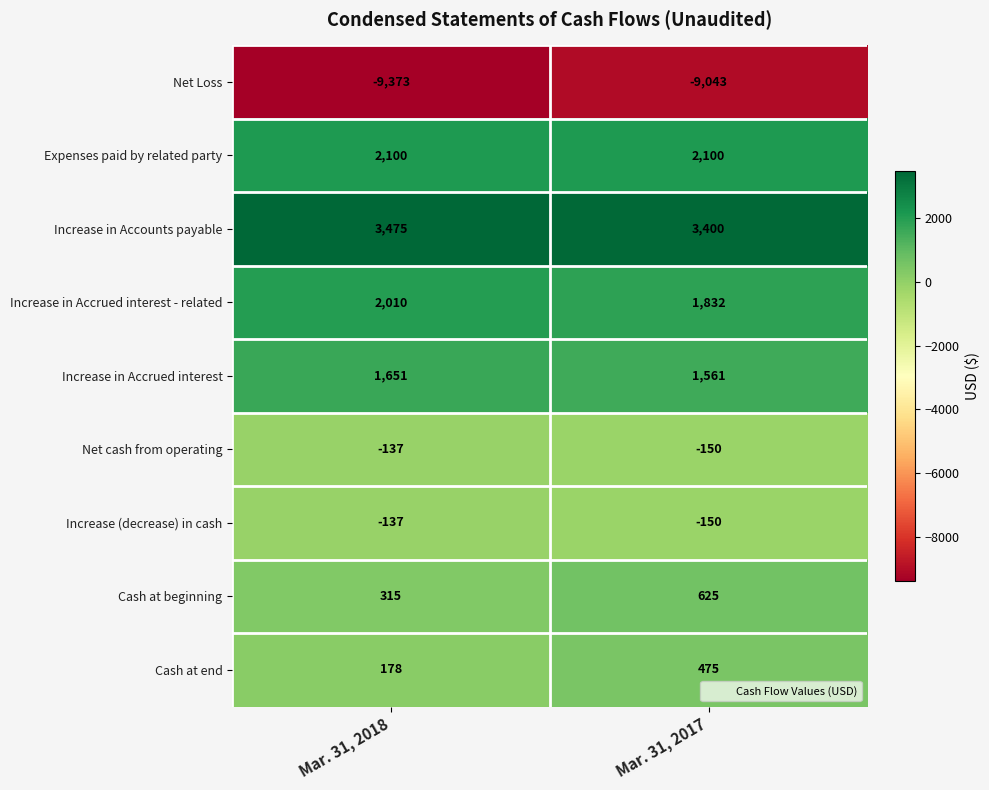

At which category does the chart reach its peak across all series?

Mar. 31, 2018